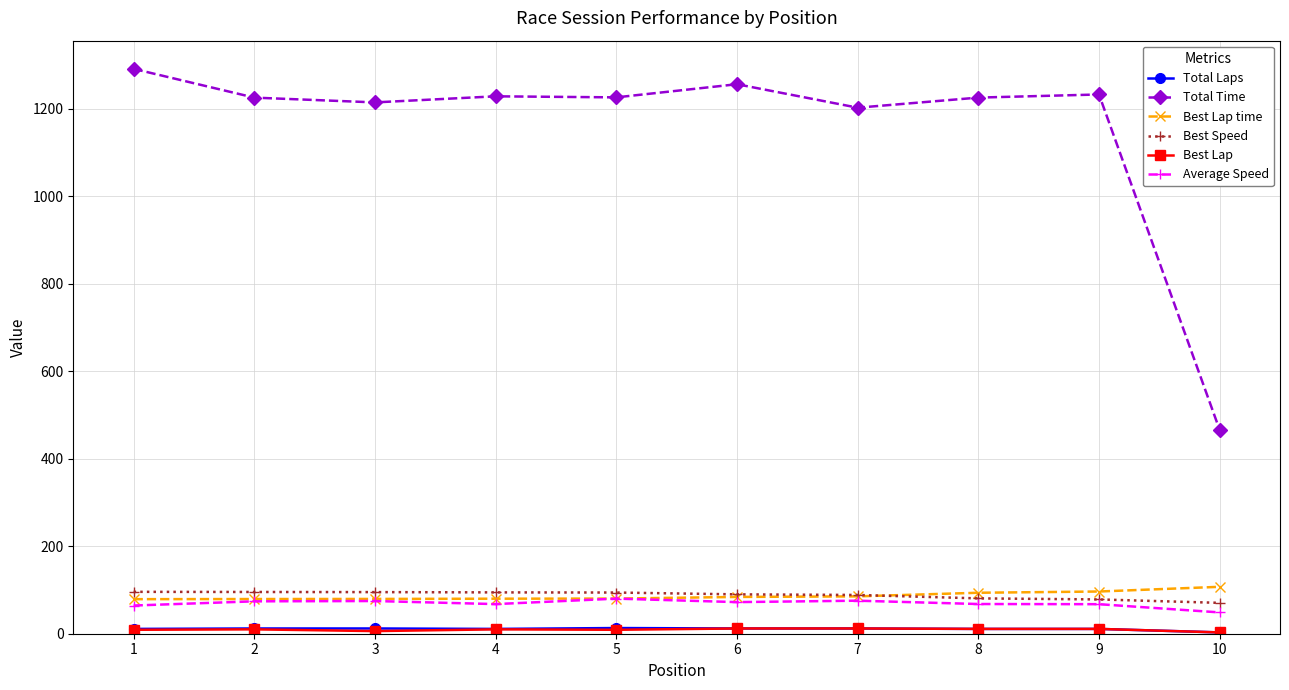

True or false: Average Speed has more than 0 interior local peaks.

True